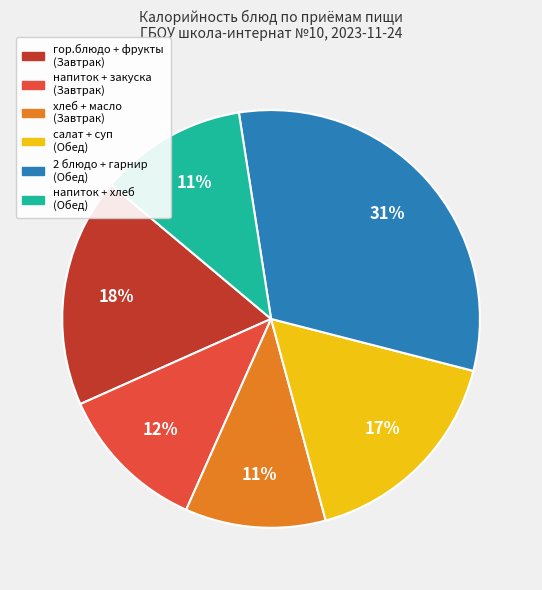

Is there any slice that represents more than half of the pie?

No